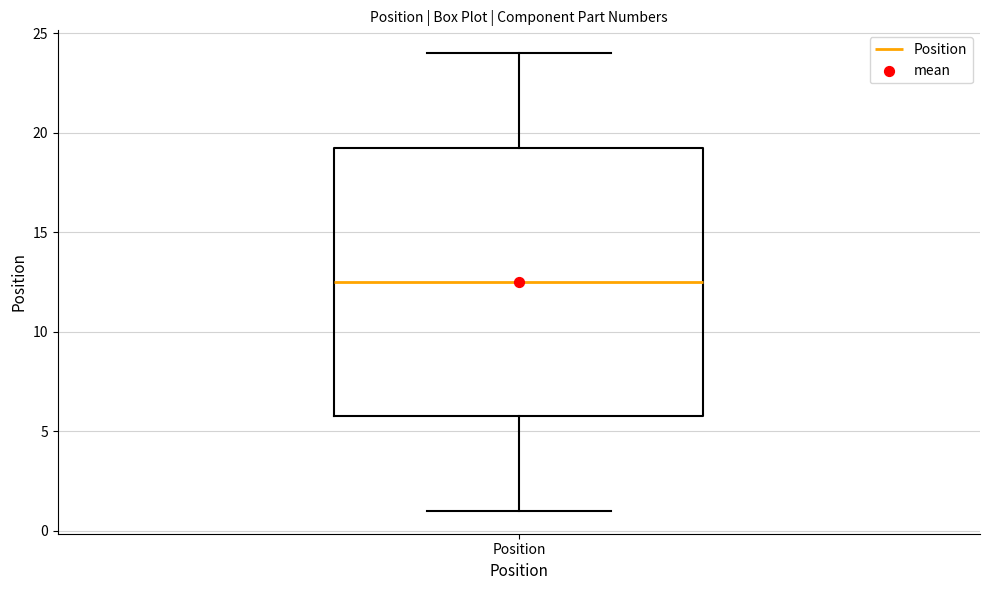

Where does the upper whisker of the box for Position end on the y-axis? The values are not printed on the chart, so give them approximately, as read against the axis.

24.0